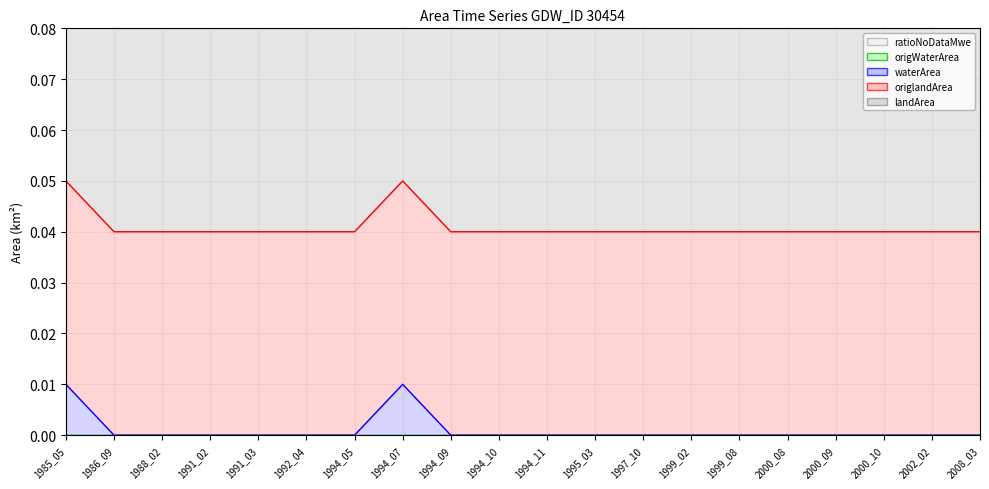

True or false: landArea and origlandArea intersect in this chart.

False